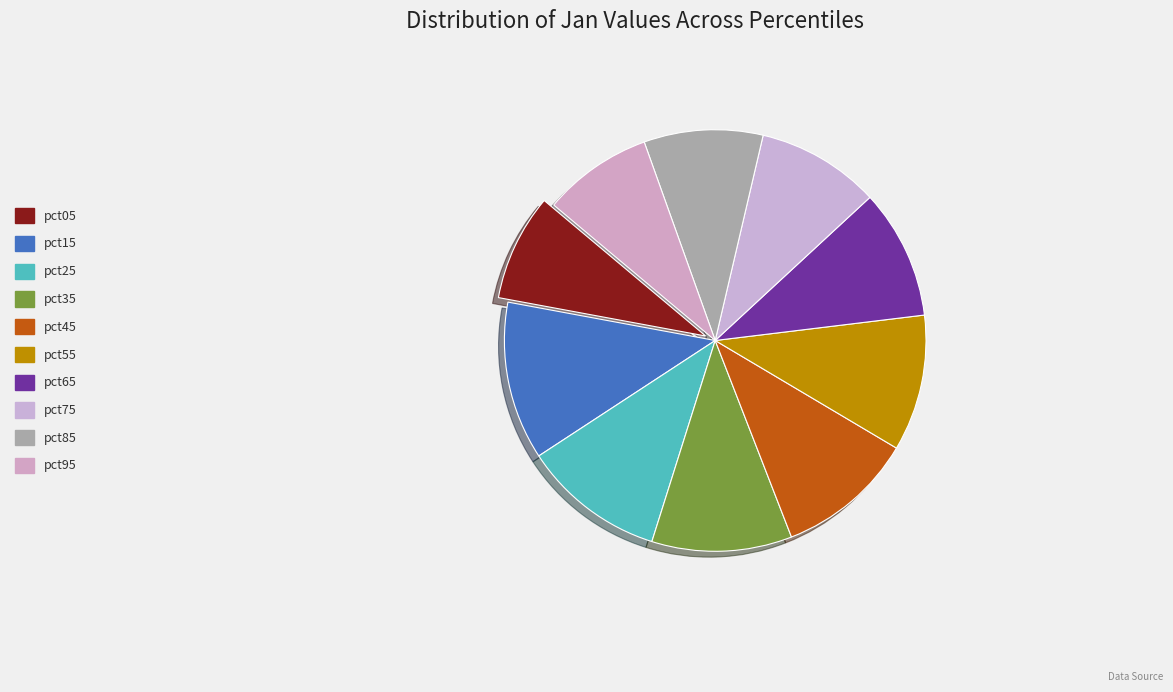

To the nearest percent, what percentage of the pie is pct65?

10%